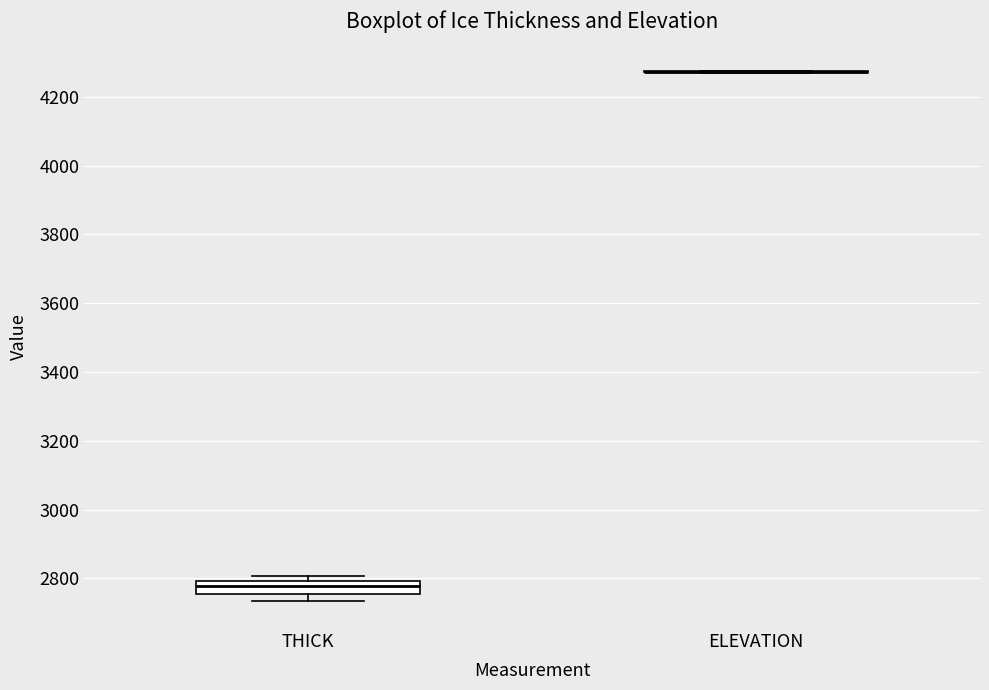

Reading left to right, transcribe this box plot: for each box, give where its median line is, the range the box spans, and where its two whiskers end, as read against the y-axis. The values are not printed on the chart, so give them approximately, as read against the axis.

THICK: median 2780, box 2760 to 2800, whiskers 2740 to 2800 (just above the box's upper edge)
ELEVATION: box collapsed to a line at 4280, whiskers 4260 to 4280